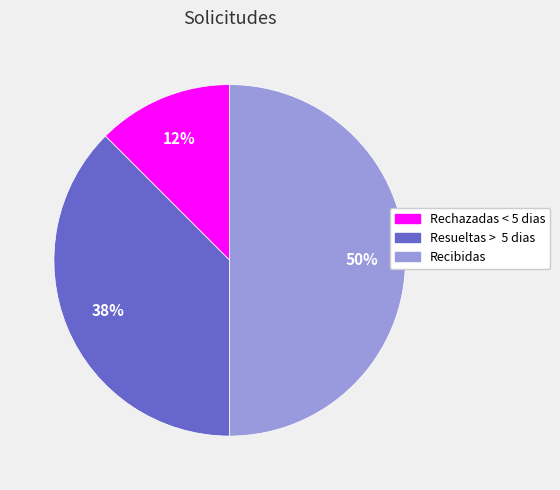

Do Rechazadas < 5 dias and Recibidas together represent more than half of the pie?

Yes